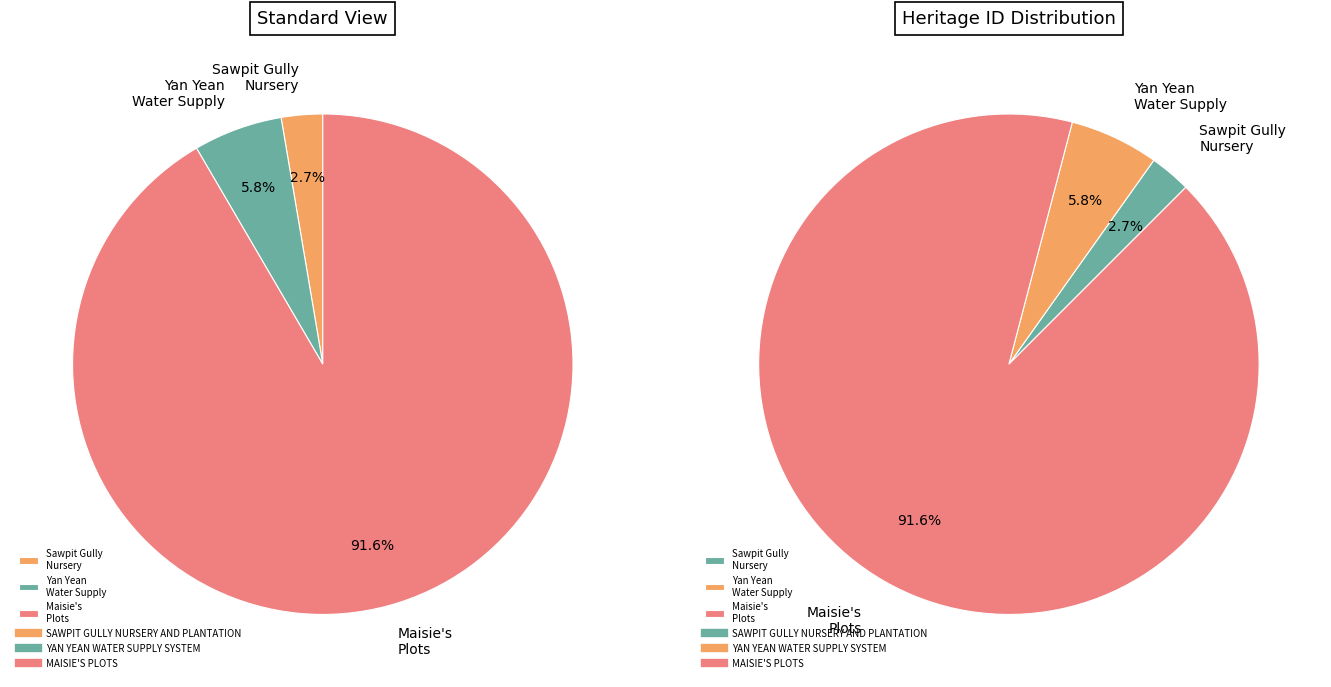

Which slice represents more than half of the pie?

MAISIE'S PLOTS